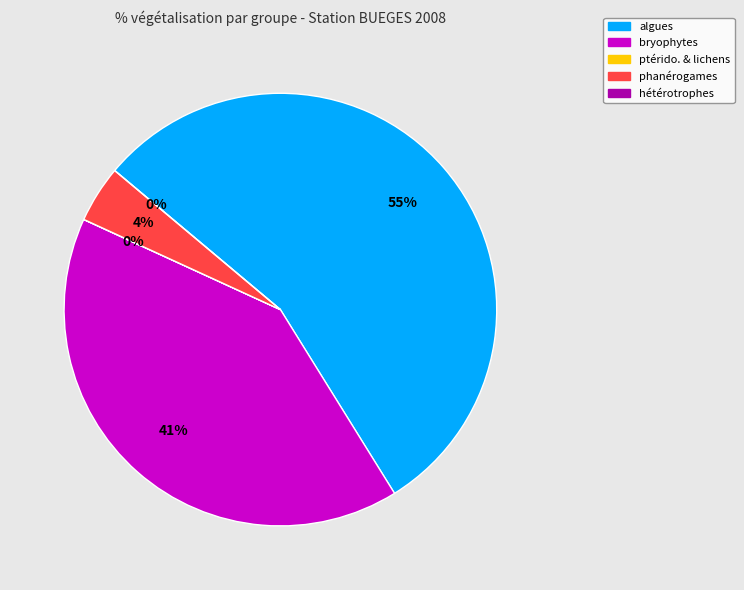

Which slice is the largest?

algues